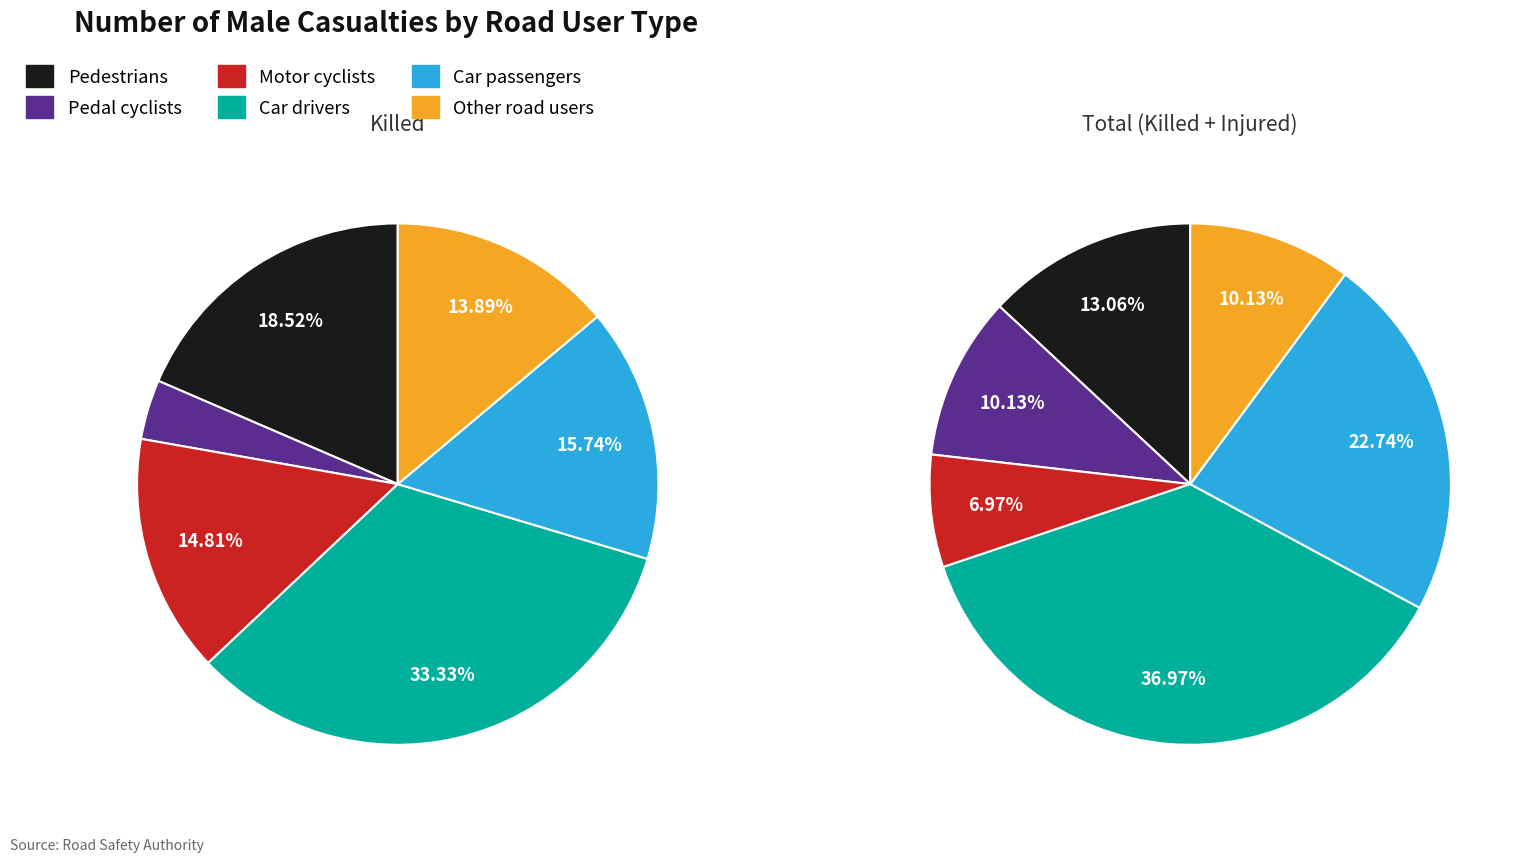

Approximately how many times larger is the value at Pedal cyclists compared to Car passengers?

0.4